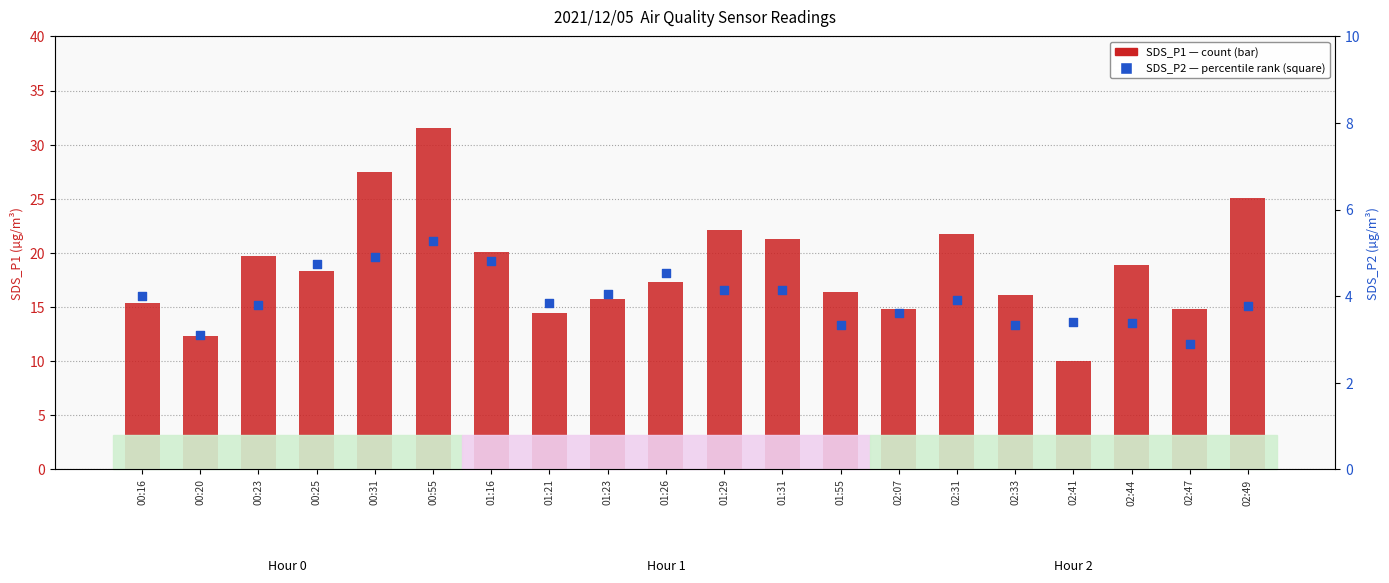

What is the total value across all series at 02:33?

19.4